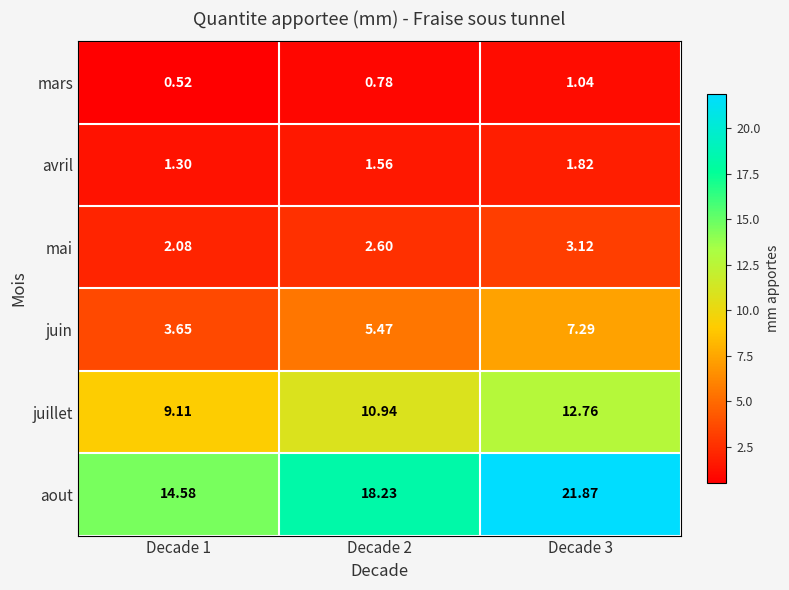

Rank the series at Decade 1 from highest to lowest value.

aout, juillet, juin, mai, avril, mars